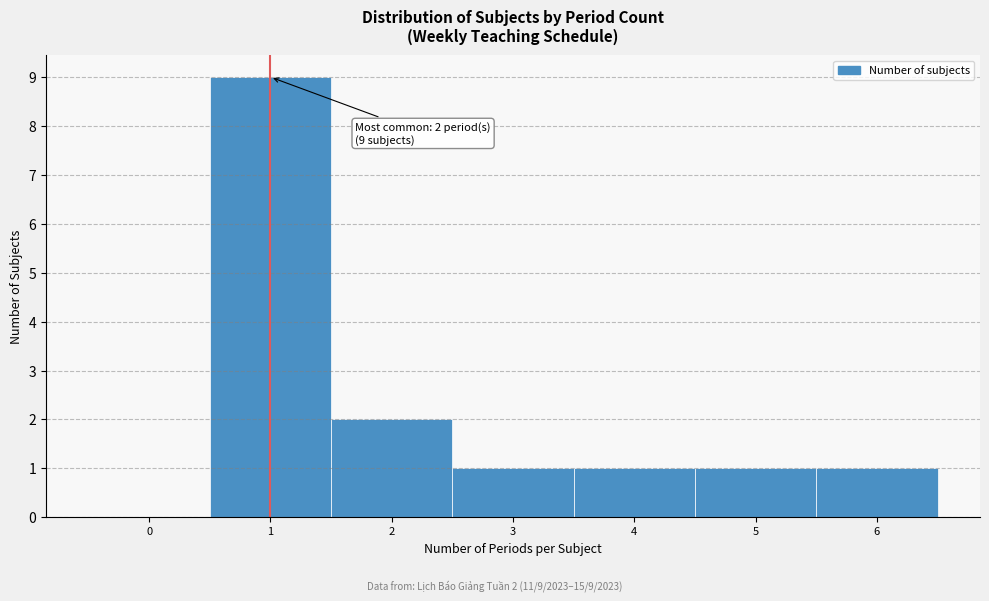

Reading left to right, list all the values displayed in this chart.

0=0	1=9	2=2	3=1	4=1	5=1	6=1